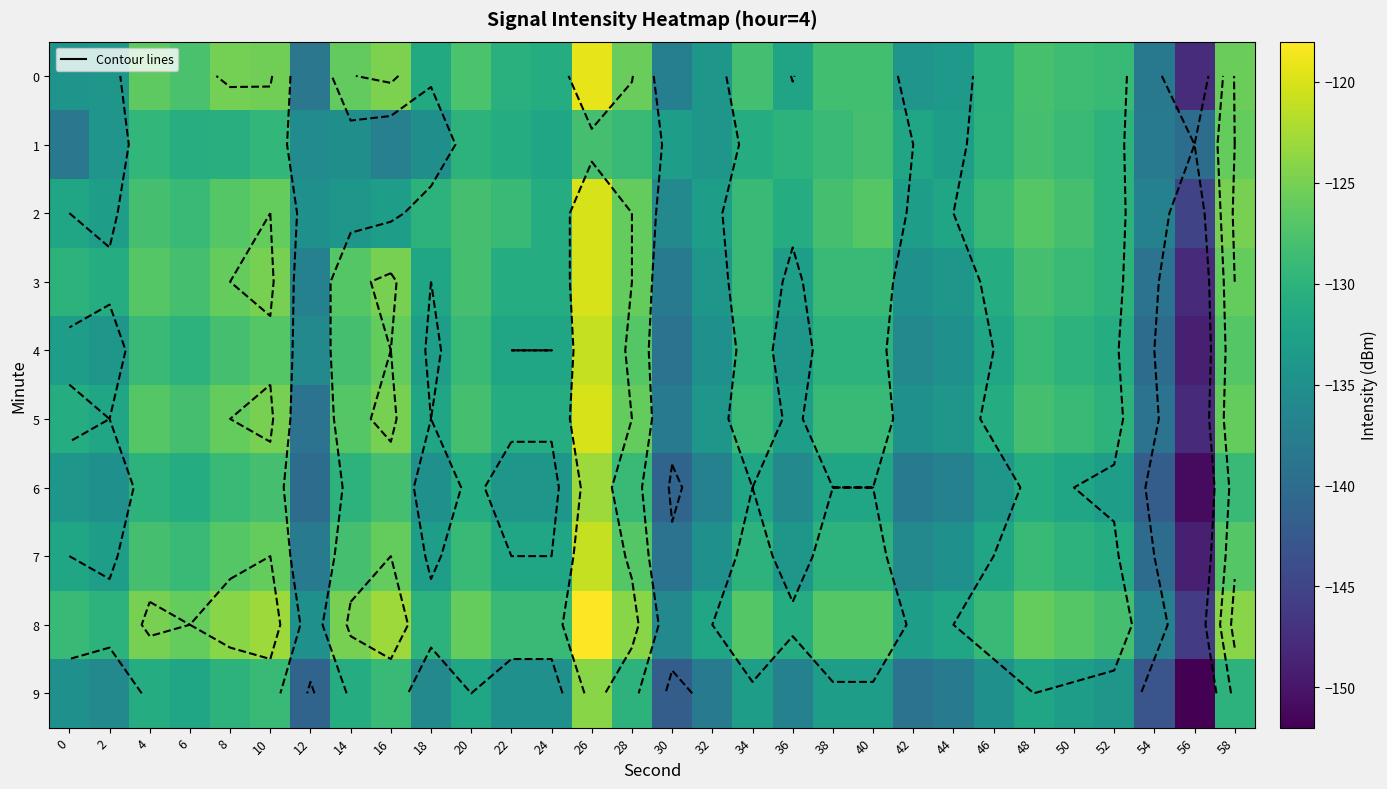

Which category has the highest value in the 5 series?

26